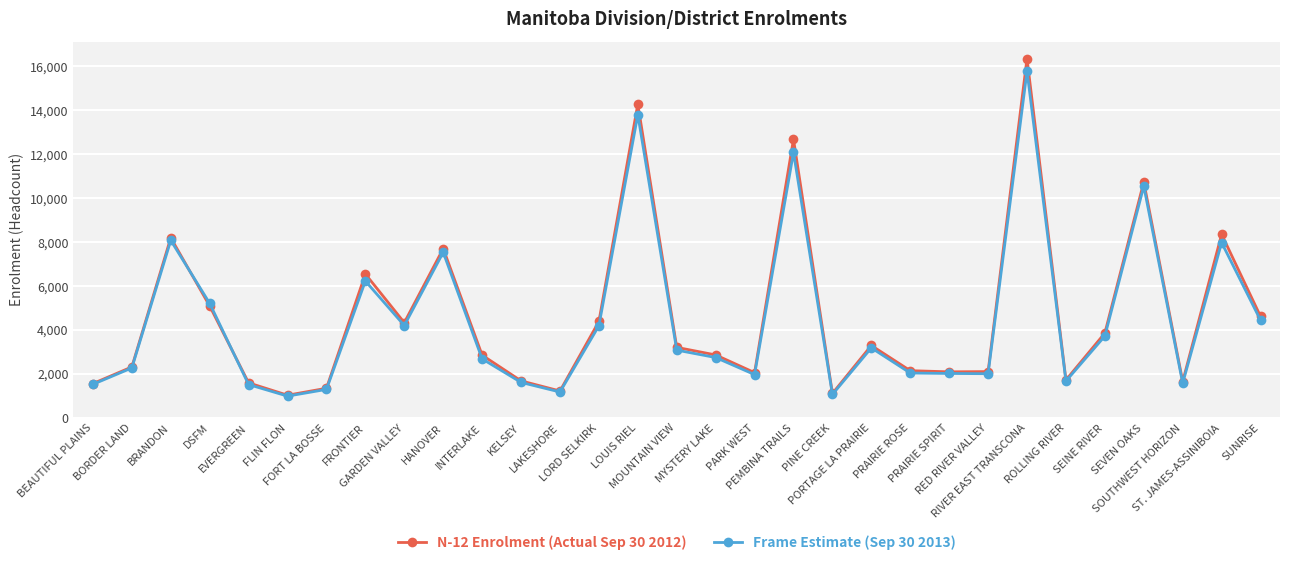

What is the difference between the N-12 Enrolment (Actual Sep 30 2012) values at RED RIVER VALLEY and SEINE RIVER?

1753.0